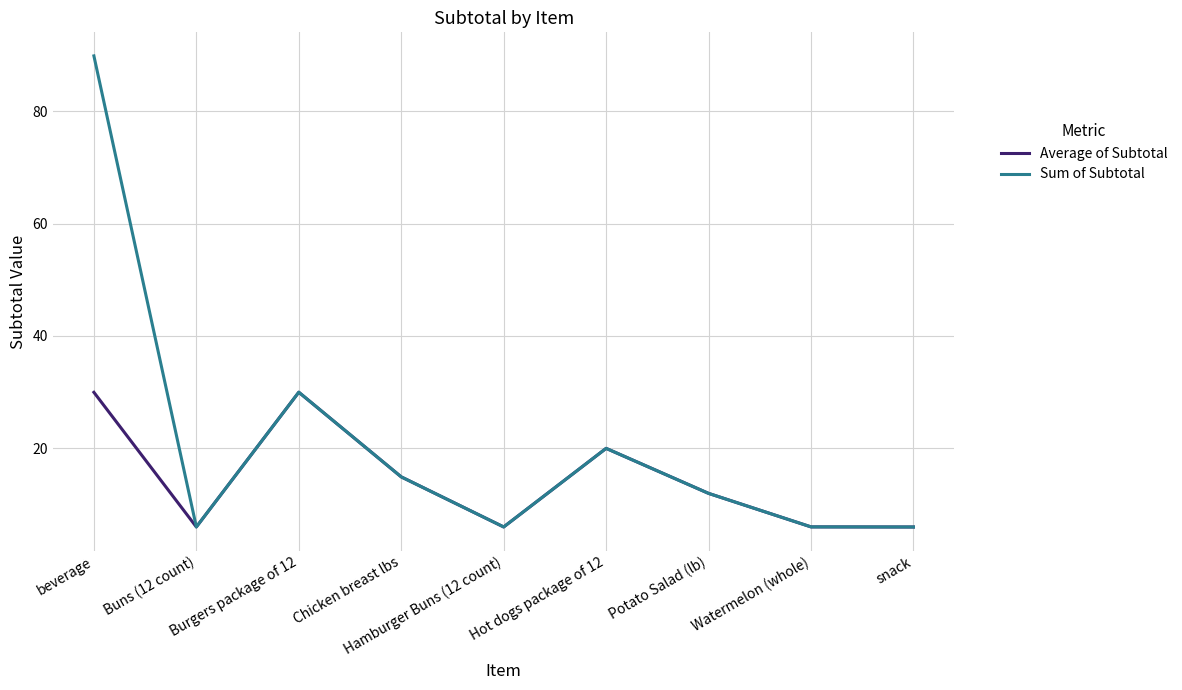

How many lines are shown in the chart?

2